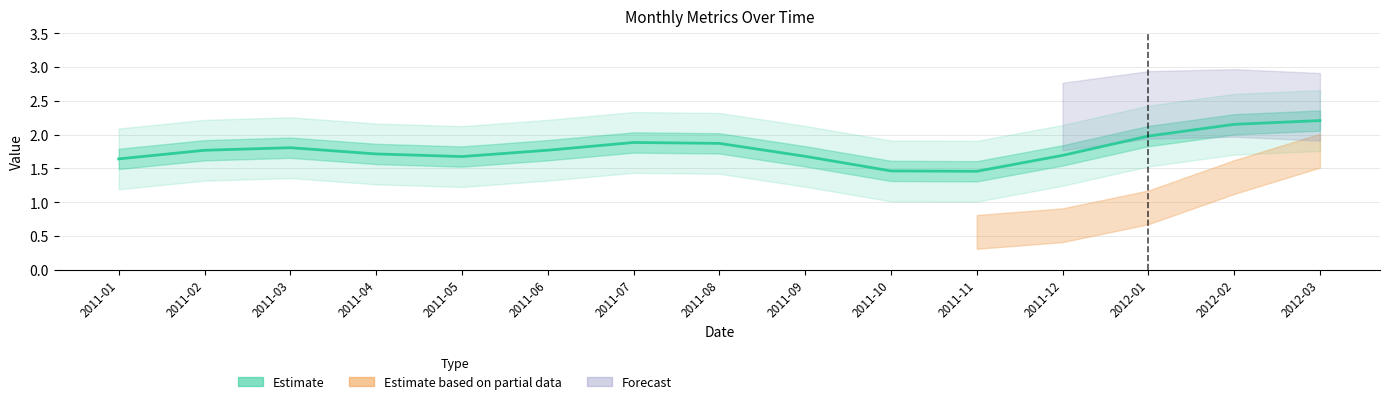

Does the chart display data point markers on the line(s)?

No